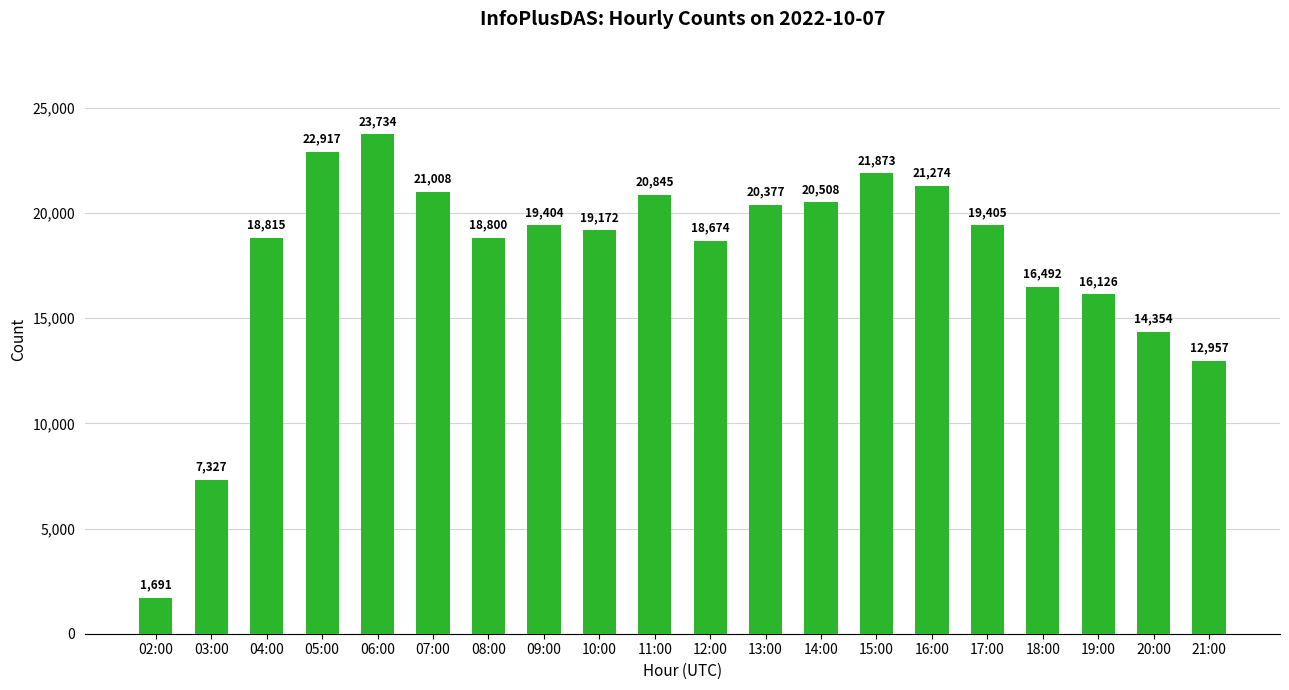

The chart shows a value of 7509 at 18:00. True or false?

False